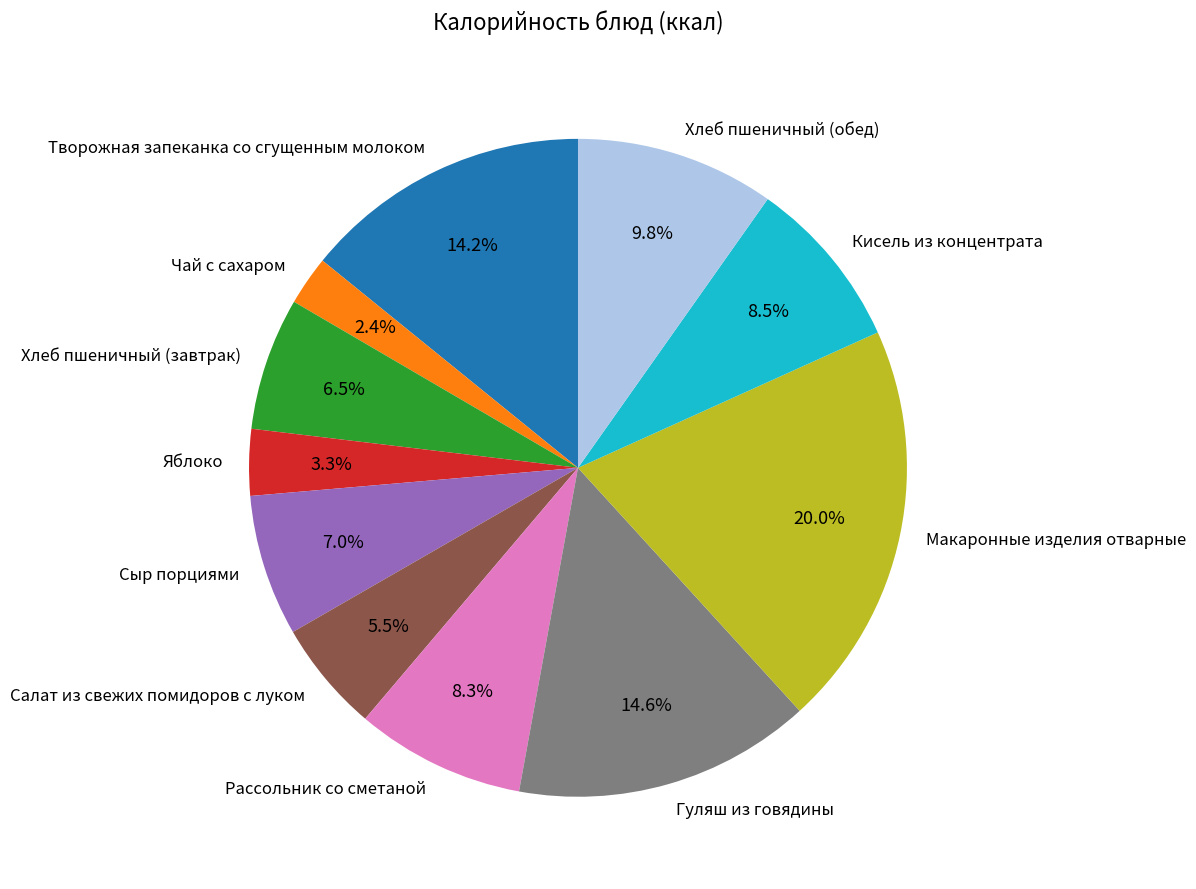

Do Рассольник со сметаной and Яблоко together represent more than half of the pie?

No